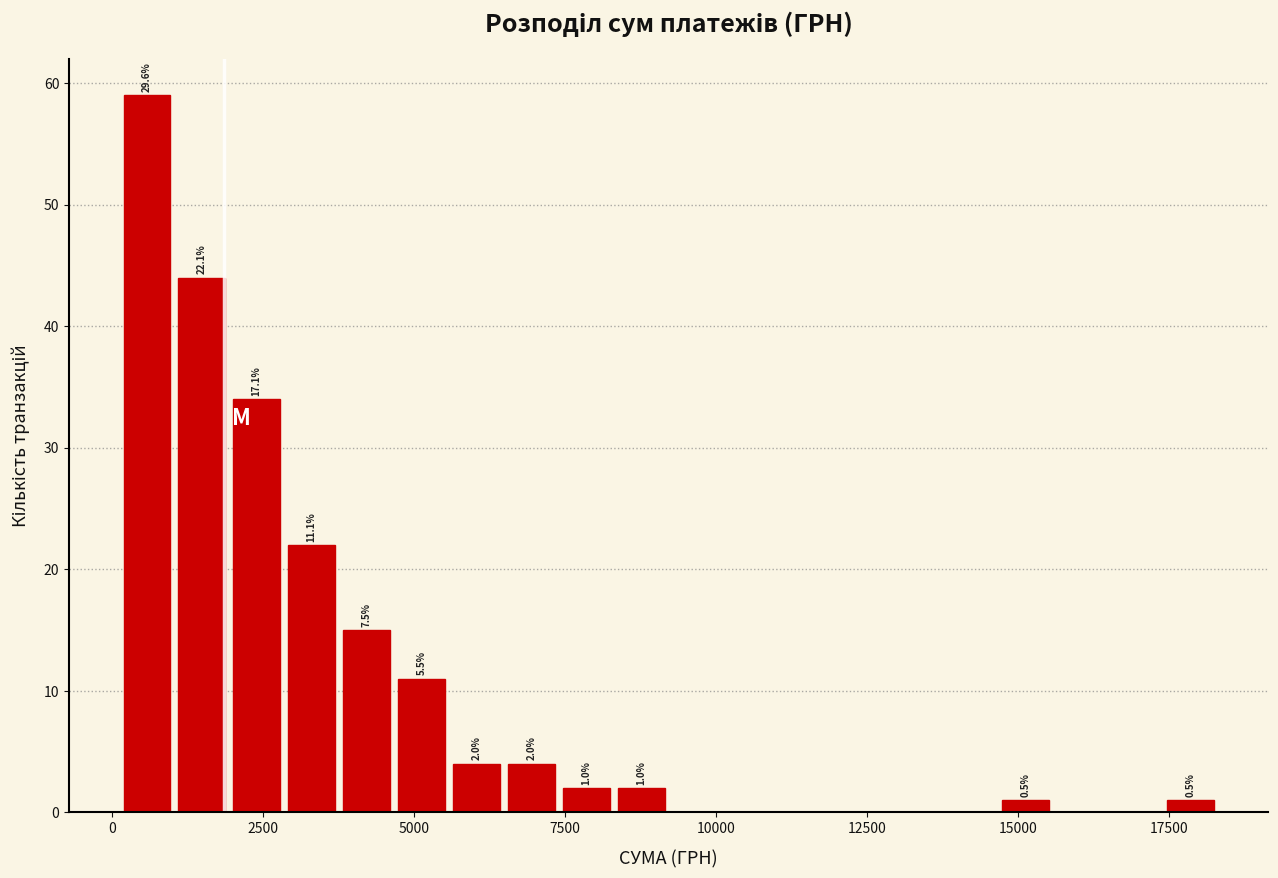

Around what value on the x-axis is the tallest bar? Give the approximate position of its centre, as read against the axis.

500